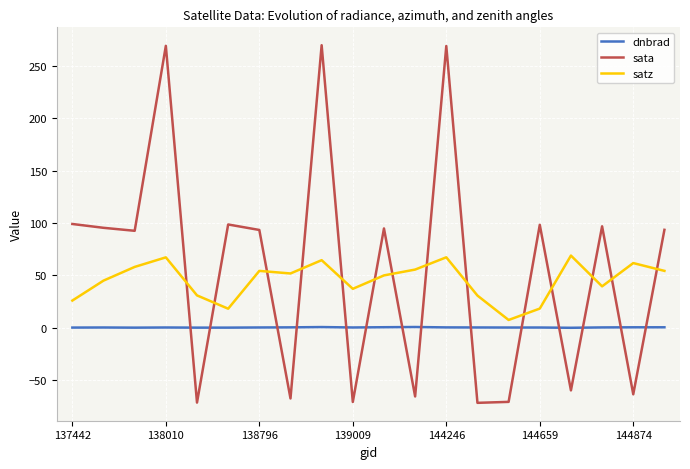

What is the difference between the maximum and minimum values in the sata series?

341.4